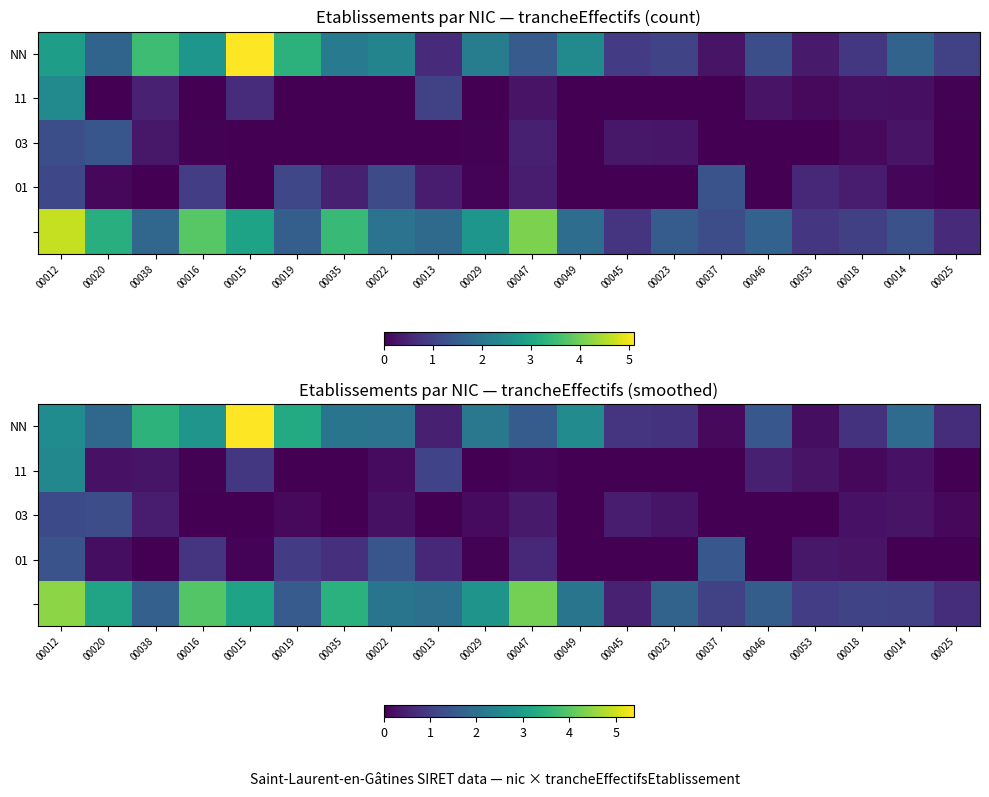

What is the maximum value shown in the chart?

5.4